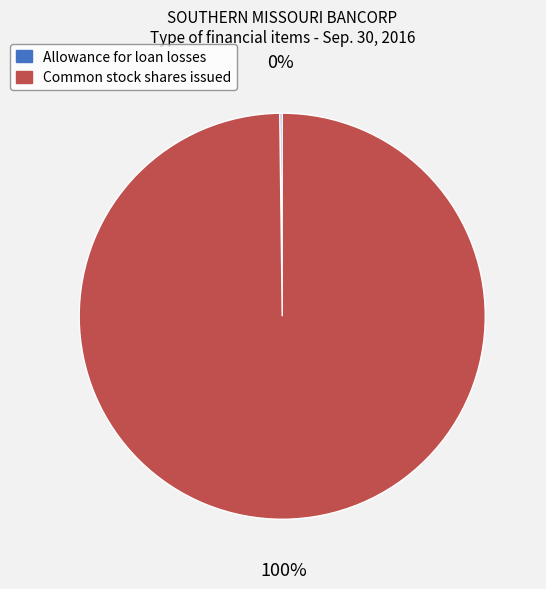

To the nearest percent, what portion does Common stock shares issued represent?

100%